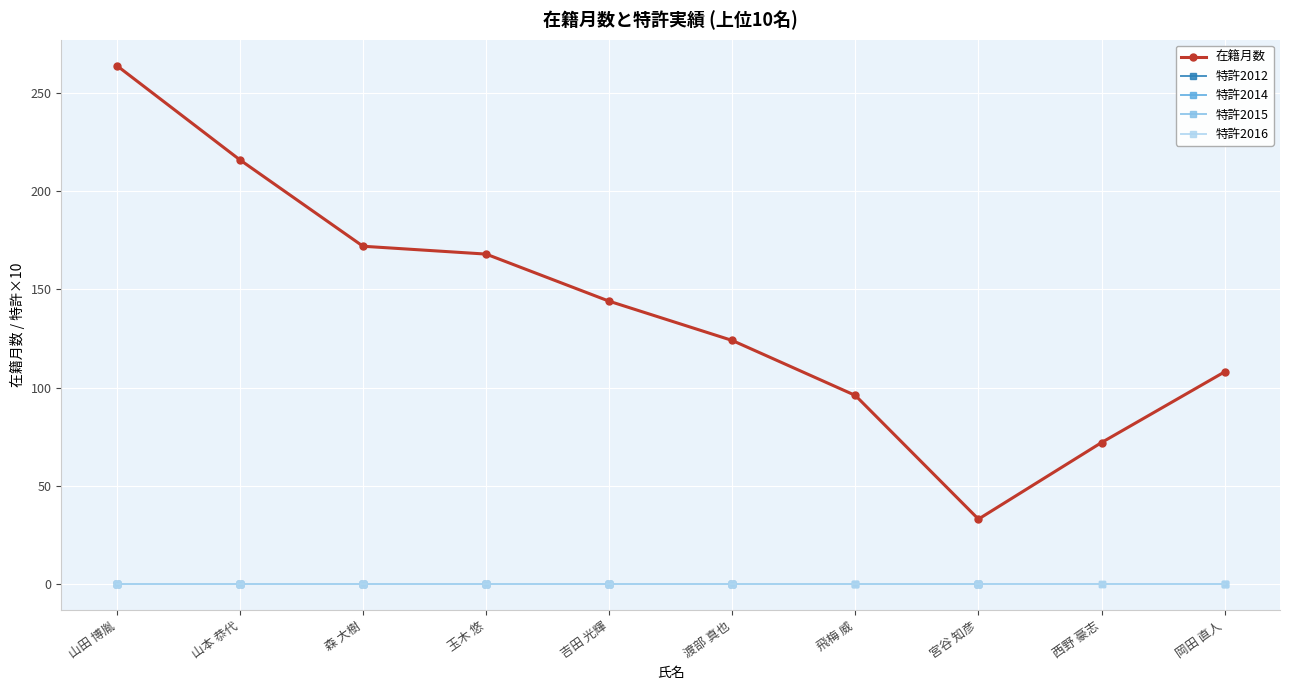

Rank the series at 吉田 光輝 from lowest to highest value.

特許2012, 特許2014, 特許2015, 特許2016, 在籍月数